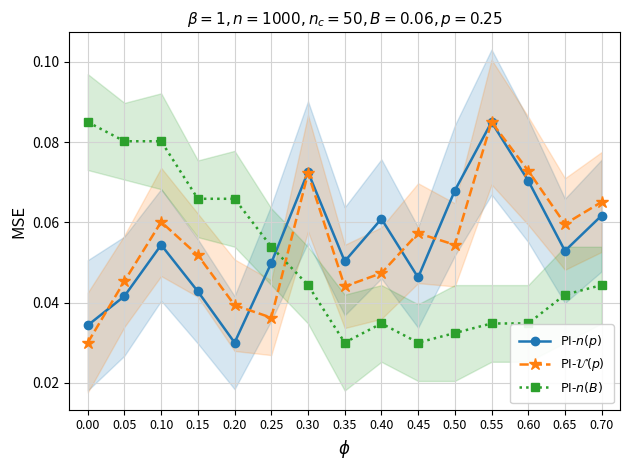

Reading left to right, transcribe all the data shown in this chart.

PI-$n(p)$: 0.0	0.0	0.1	0.0	0.0	0.0	0.1	0.1	0.1	0.0	0.1	0.1	0.1	0.1	0.1
PI-$\mathcal{U}(p)$: 0.0	0.0	0.1	0.1	0.0	0.0	0.1	0.0	0.0	0.1	0.1	0.1	0.1	0.1	0.1
PI-$n(B)$: 0.1	0.1	0.1	0.1	0.1	0.1	0.0	0.0	0.0	0.0	0.0	0.0	0.0	0.0	0.0